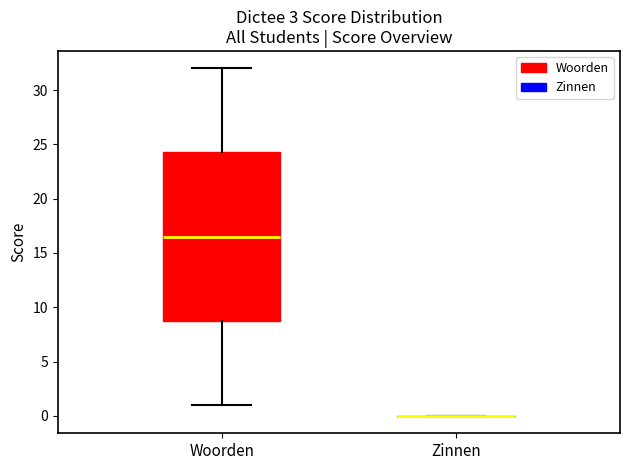

Reading left to right, read every box against the y-axis: the position of its median line, the range the box covers, and the ends of its whiskers. The values are not printed on the chart, so give them approximately, as read against the axis.

Woorden: median 16.5, box 9.0 to 24.5, whiskers 1.0 to 32.0
Zinnen: box collapsed to a line at 0.0, whiskers 0.0 to 0.0